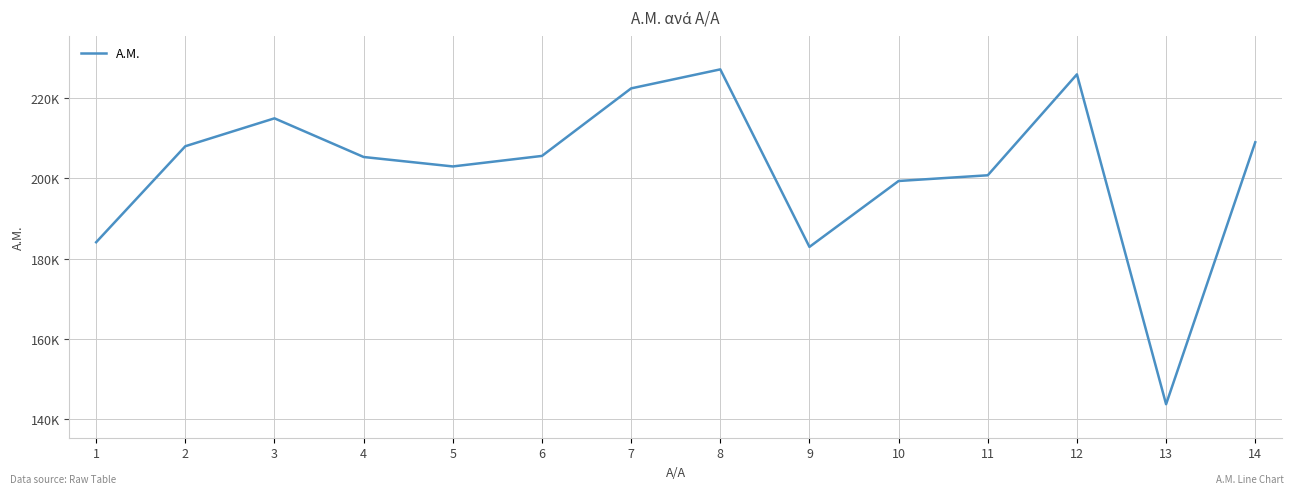

How many points are lower than both their immediate neighbors (excluding endpoints)?

3